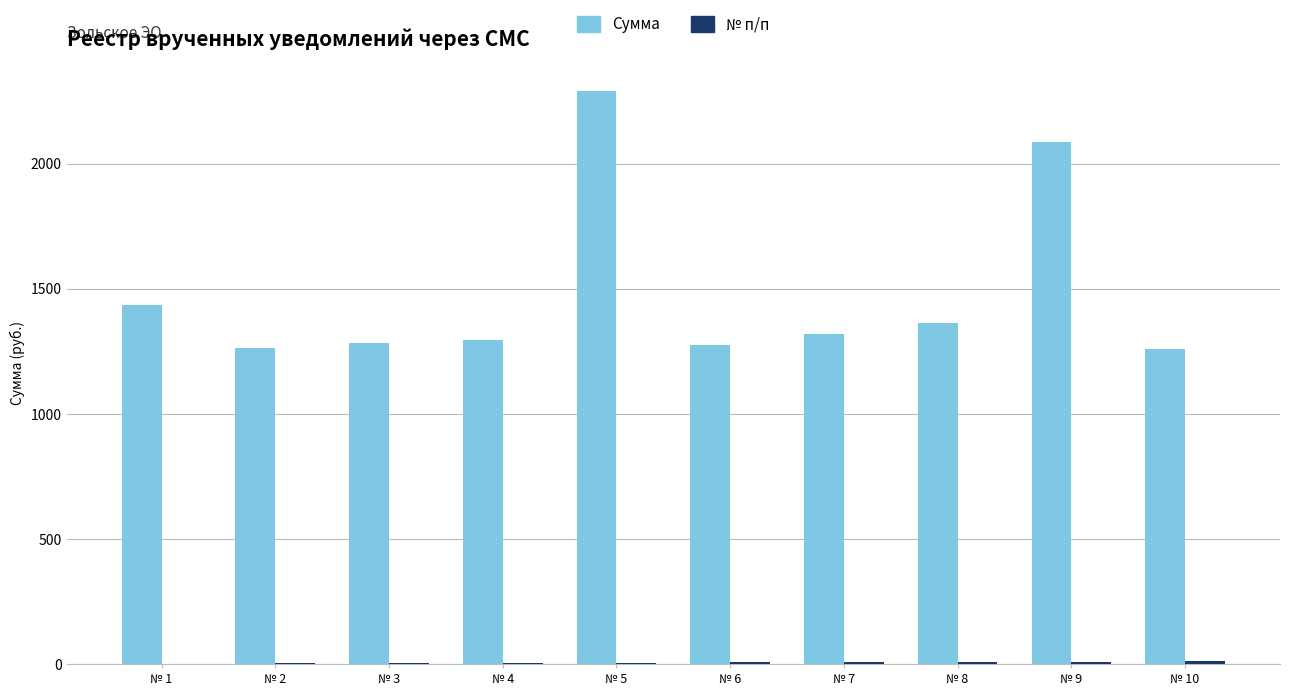

Is it true that Сумма equals 2239.6 at № 10?

False